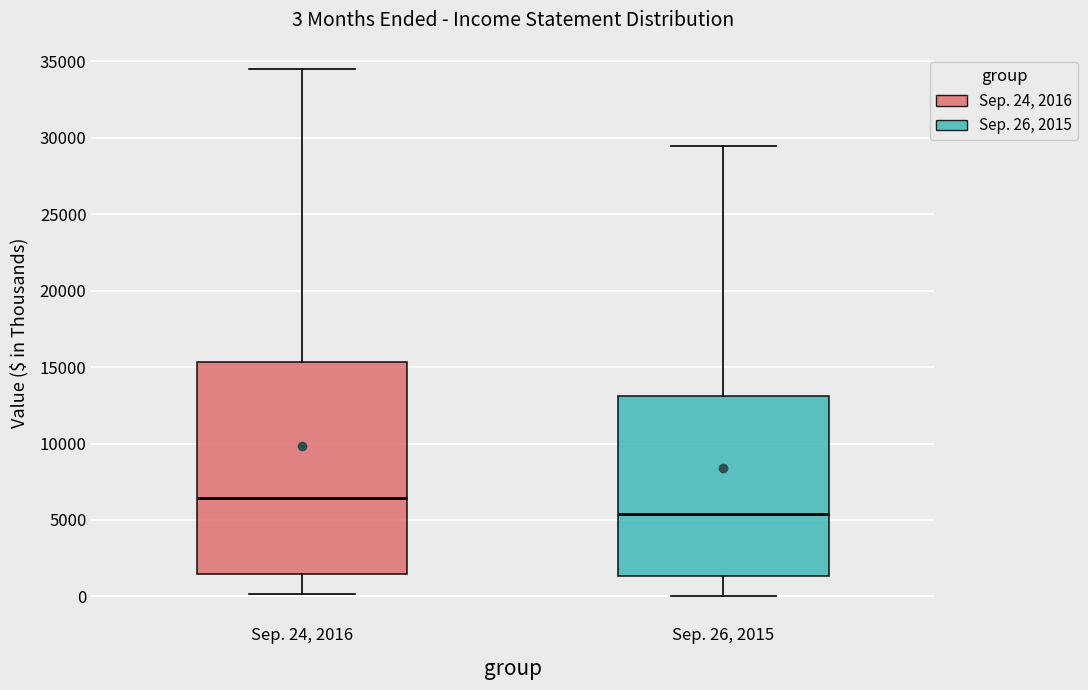

Which box's median line is the highest?

Sep. 24, 2016